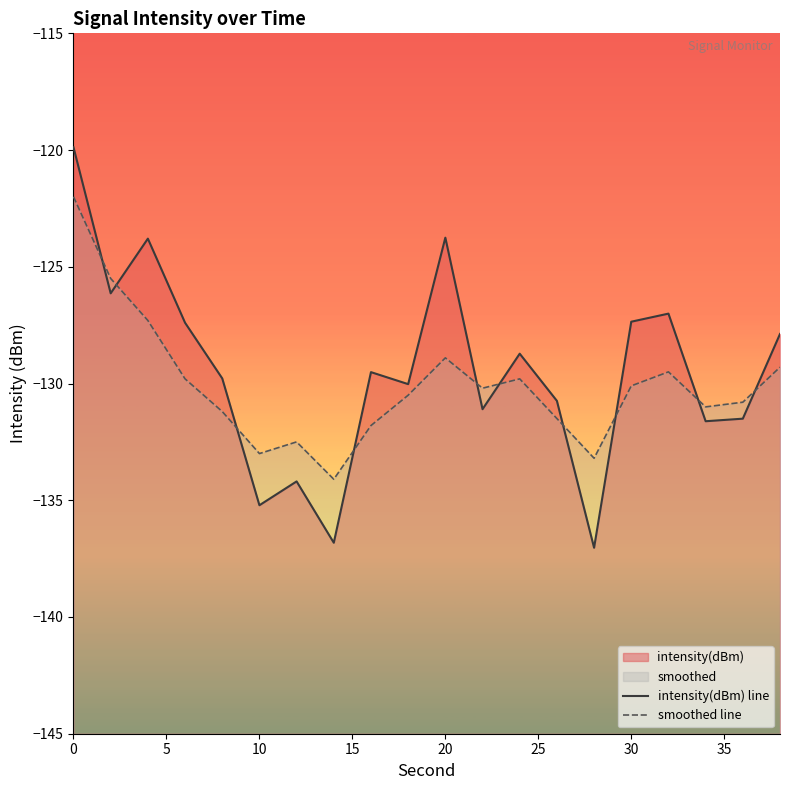

What is the difference between the maximum and second lowest values in the smoothed line series?

11.2